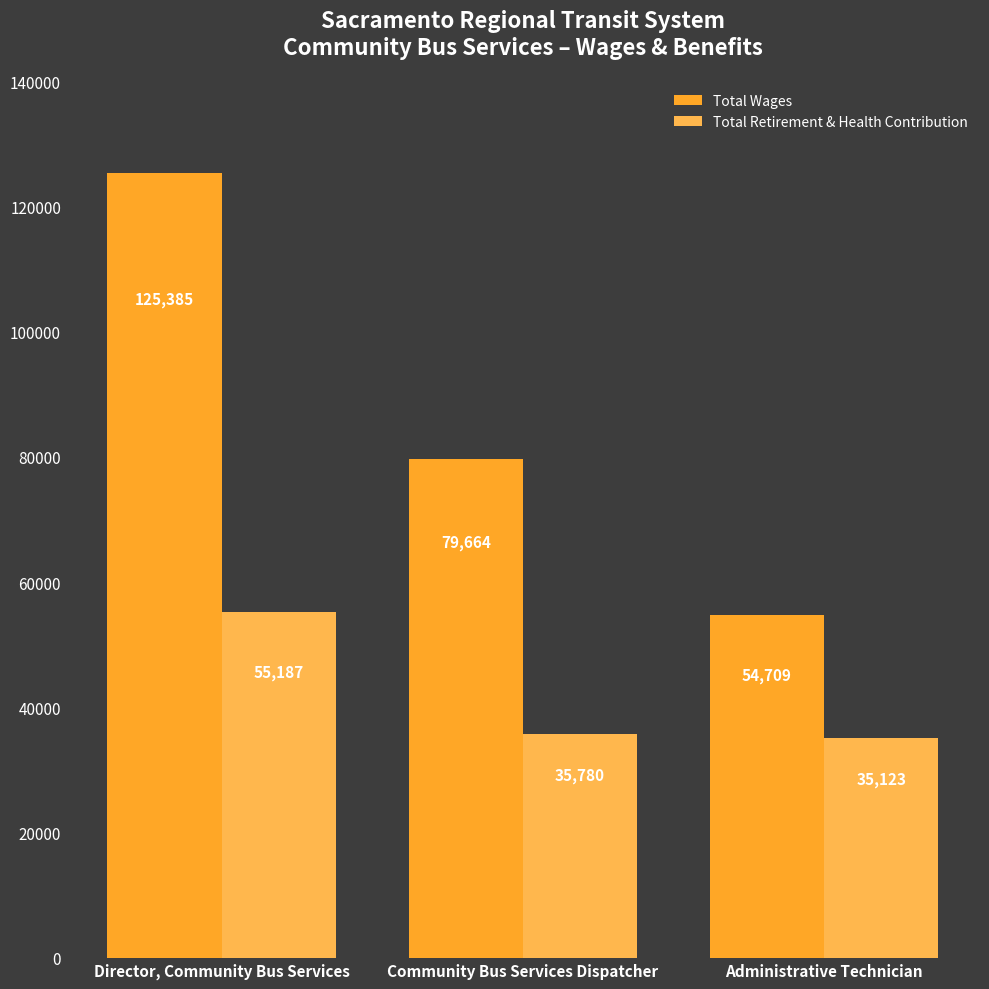

True or false: Total Wages has a value of 125385 at Director, Community Bus Services.

True